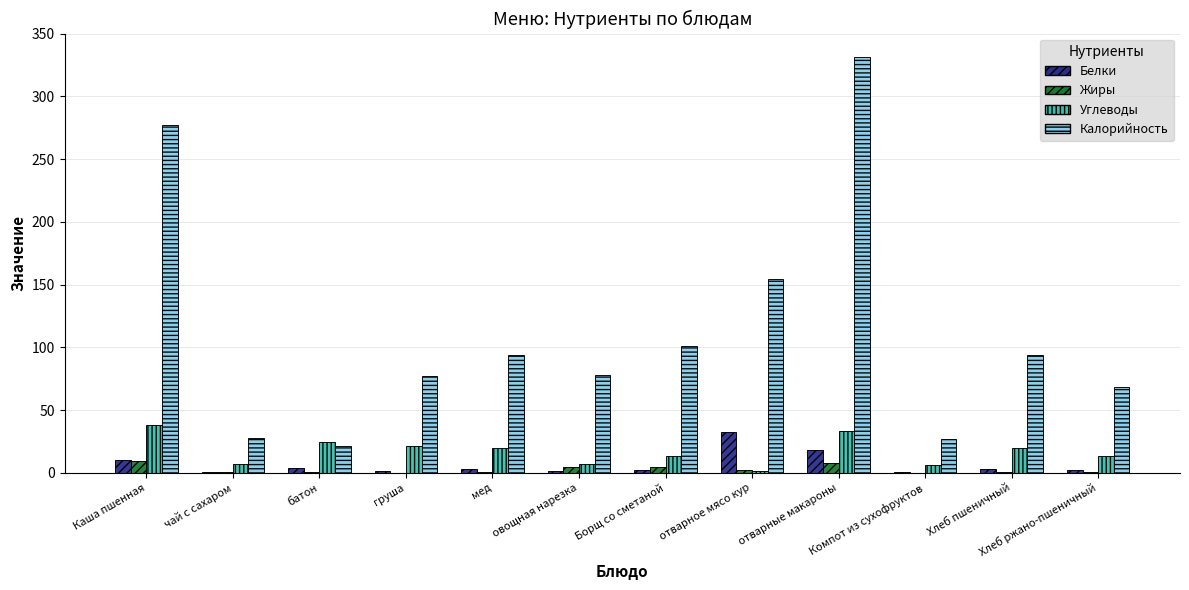

What value does the Калорийность series have at Хлеб пшеничный?

93.9